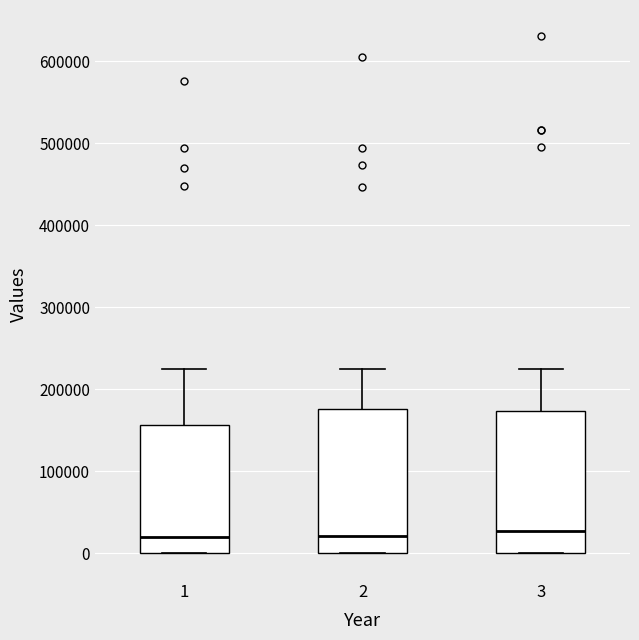

Reading left to right, read every box against the y-axis: the position of its median line, the range the box covers, and the ends of its whiskers. The values are not printed on the chart, so give them approximately, as read against the axis.

1: median 20000, box 0 to 160000, whiskers 0 to 220000
2: median 20000, box 0 to 180000, whiskers 0 to 220000
3: median 30000, box 0 to 170000, whiskers 0 to 220000